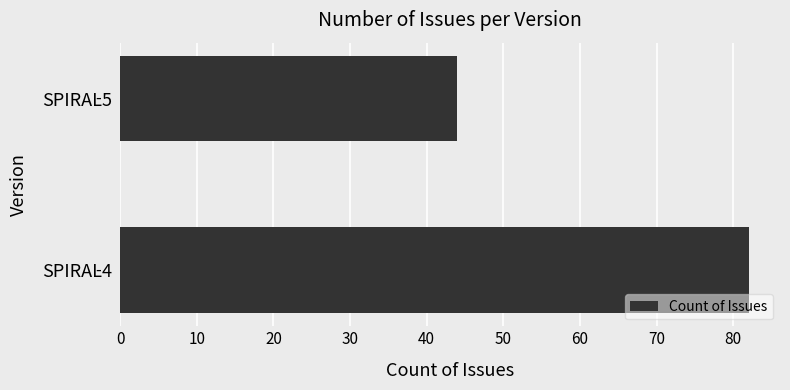

What is the smallest value displayed?

44